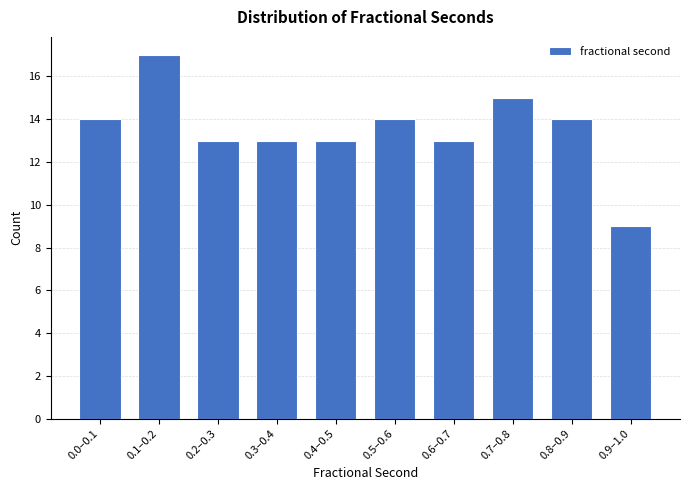

Reading left to right, list all the values displayed in this chart.

14	17	13	13	13	14	13	15	14	9